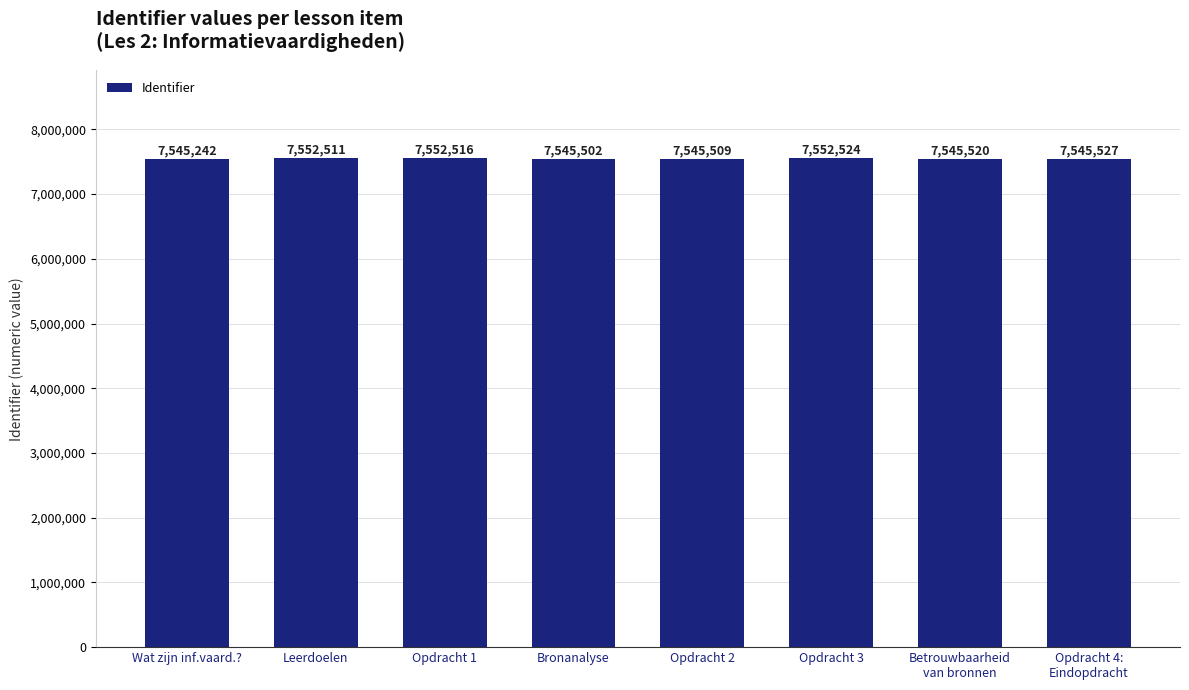

How many distinct data groups are displayed?

1